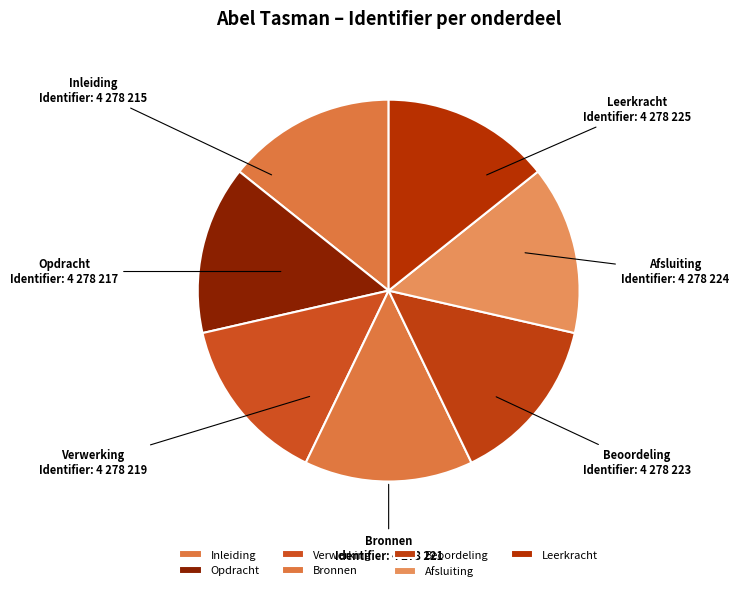

The Verwerking slice represents 7% of the pie. True or false?

False